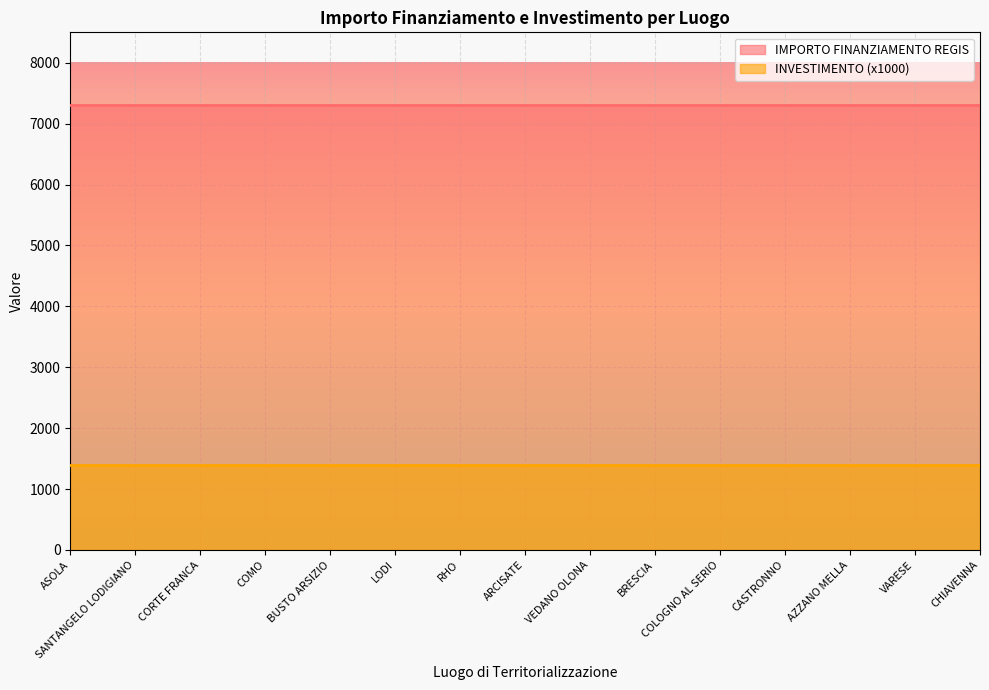

Reading left to right, extract all data points from this chart.

IMPORTO FINANZIAMENTO REGIS: ASOLA=7301.0	SANTANGELO LODIGIANO=7301.0	CORTE FRANCA=7301.0	COMO=7301.0	BUSTO ARSIZIO=7301.0	LODI=7301.0	RHO=7301.0	ARCISATE=7301.0	VEDANO OLONA=7301.0	BRESCIA=7301.0	COLOGNO AL SERIO=7301.0	CASTRONNO=7301.0	AZZANO MELLA=7301.0	VARESE=7301.0	CHIAVENNA=7301.0
INVESTIMENTO: ASOLA=1.4	SANTANGELO LODIGIANO=1.4	CORTE FRANCA=1.4	COMO=1.4	BUSTO ARSIZIO=1.4	LODI=1.4	RHO=1.4	ARCISATE=1.4	VEDANO OLONA=1.4	BRESCIA=1.4	COLOGNO AL SERIO=1.4	CASTRONNO=1.4	AZZANO MELLA=1.4	VARESE=1.4	CHIAVENNA=1.4